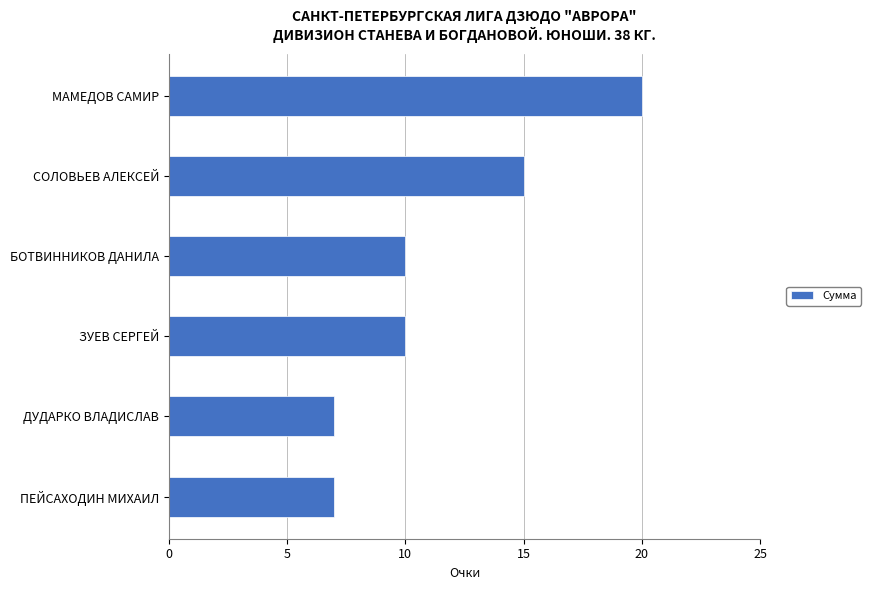

The chart shows a value of 12 at ДУДАРКО ВЛАДИСЛАВ. True or false?

False